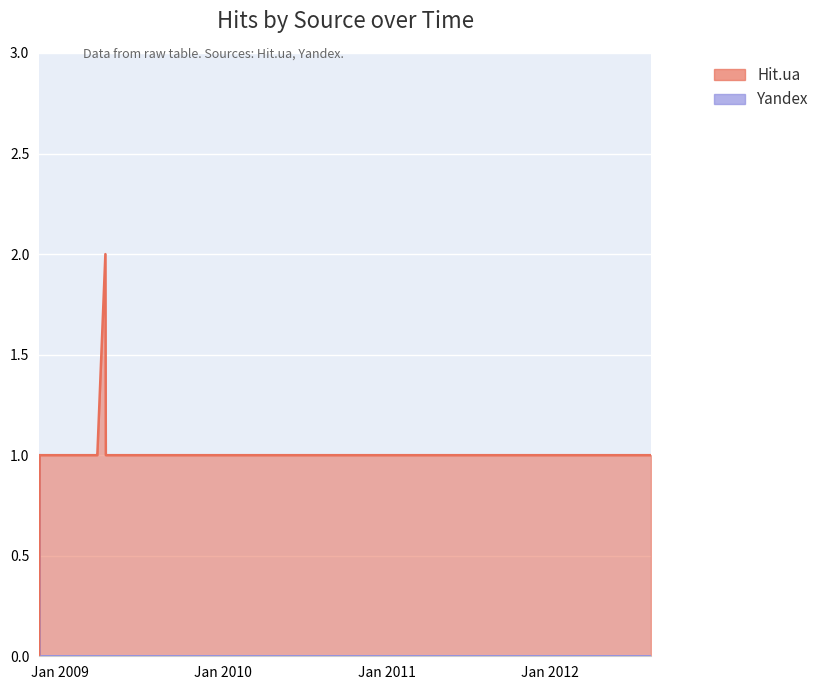

Where is the first local maximum for Hit.ua?

2009-04-13